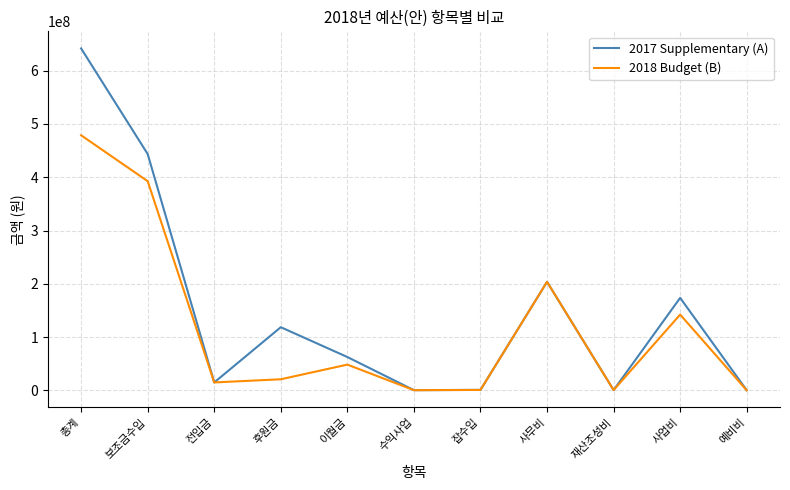

Where does the 2017 Supplementary (A) series first go above 62738608?

총계